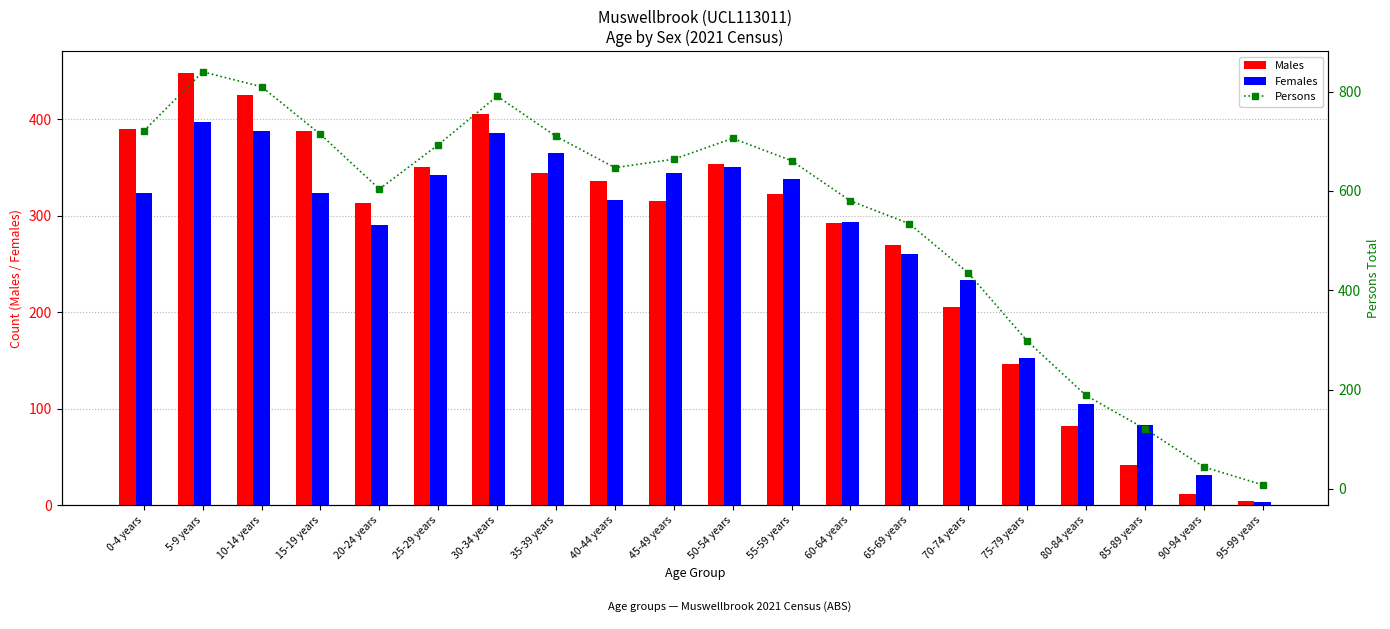

Which series has the widest spread of values?

Persons